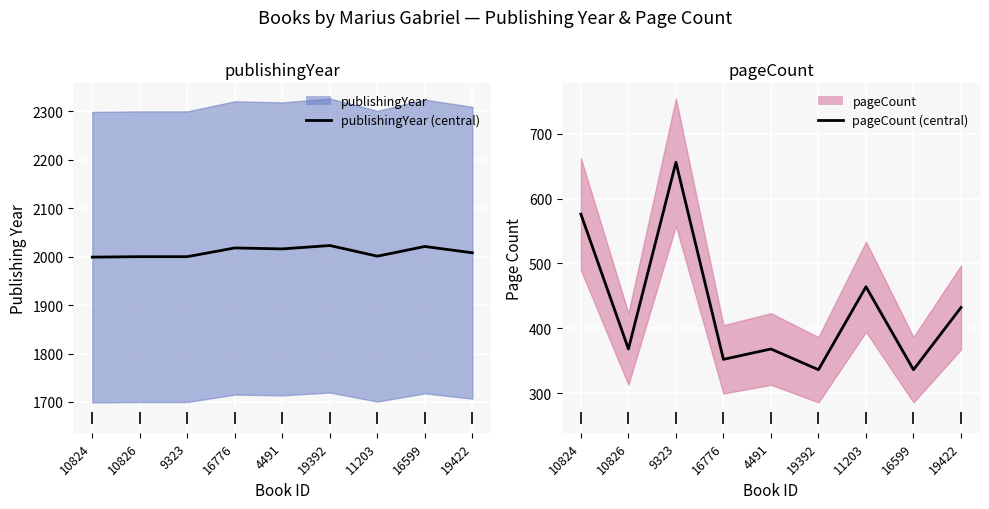

What is the difference between the second highest and second lowest values in the publishingYear (central) series?

21